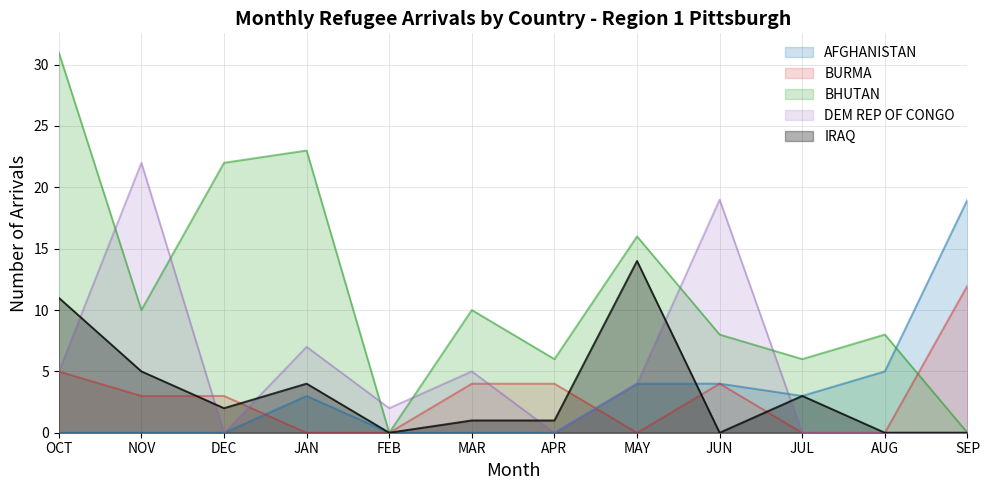

Is it true that IRAQ equals 0 at MAR?

False